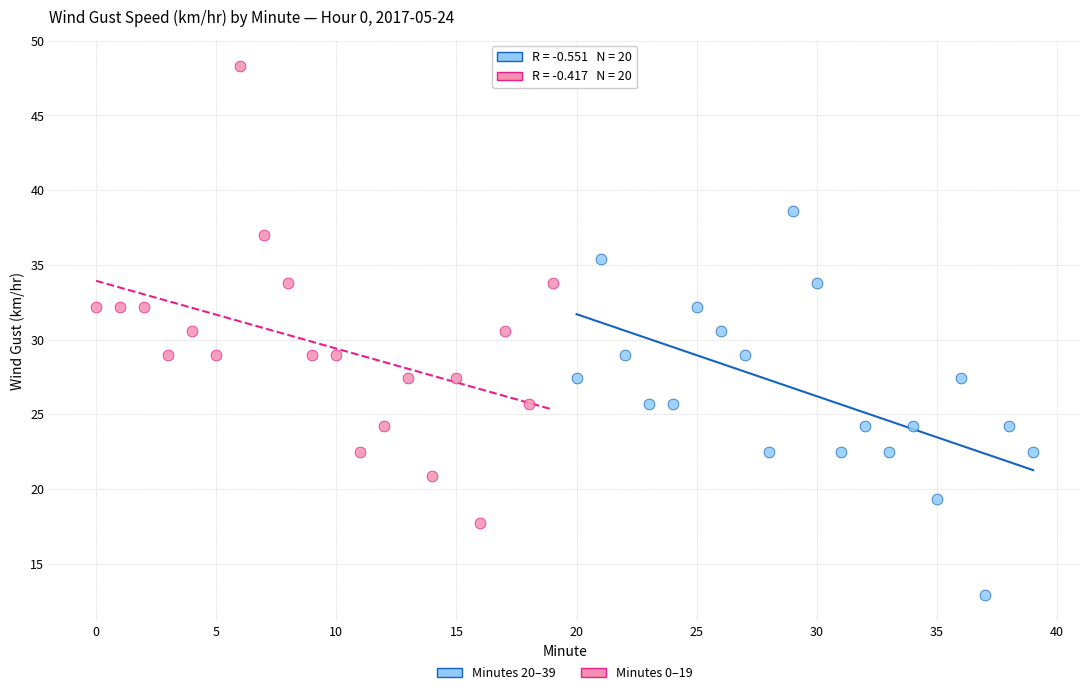

Which series contains the highest Y value?

Minutes 0–19